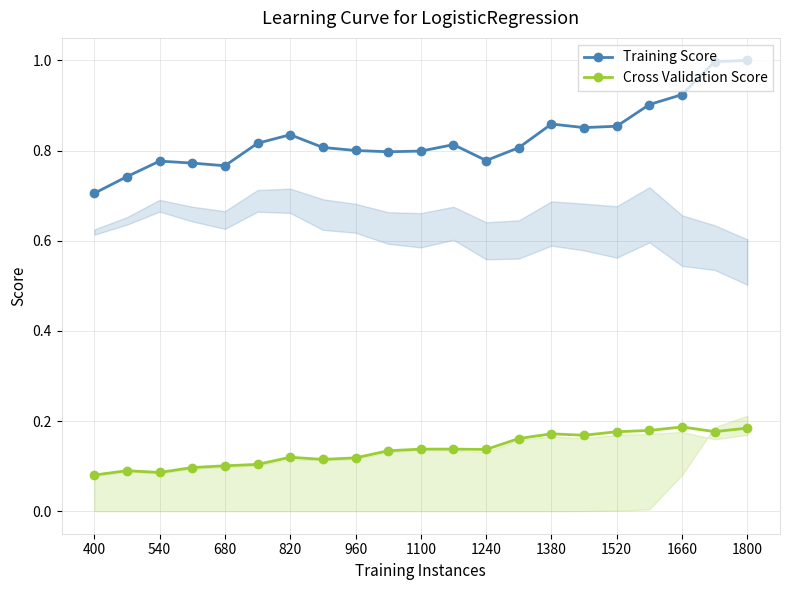

At how many categories does at least one series exceed 0?

21